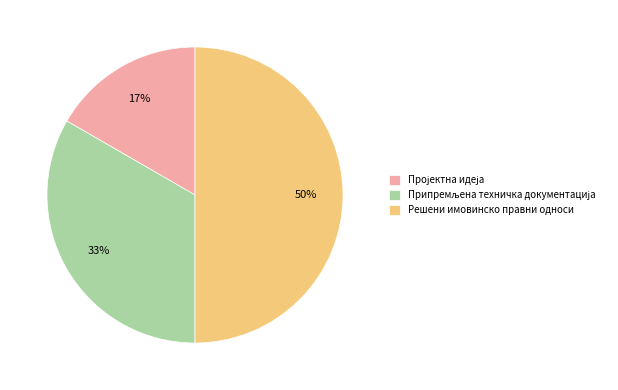

To the nearest percent, what is the average slice percentage?

33%